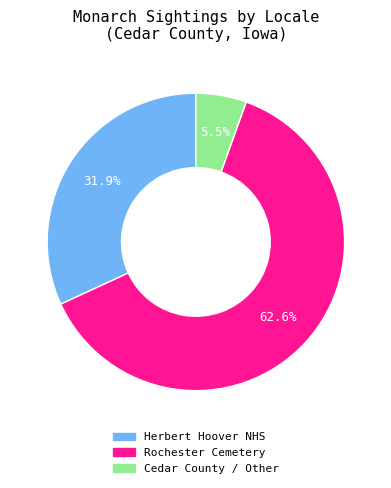

Does any single category account for the majority?

Yes